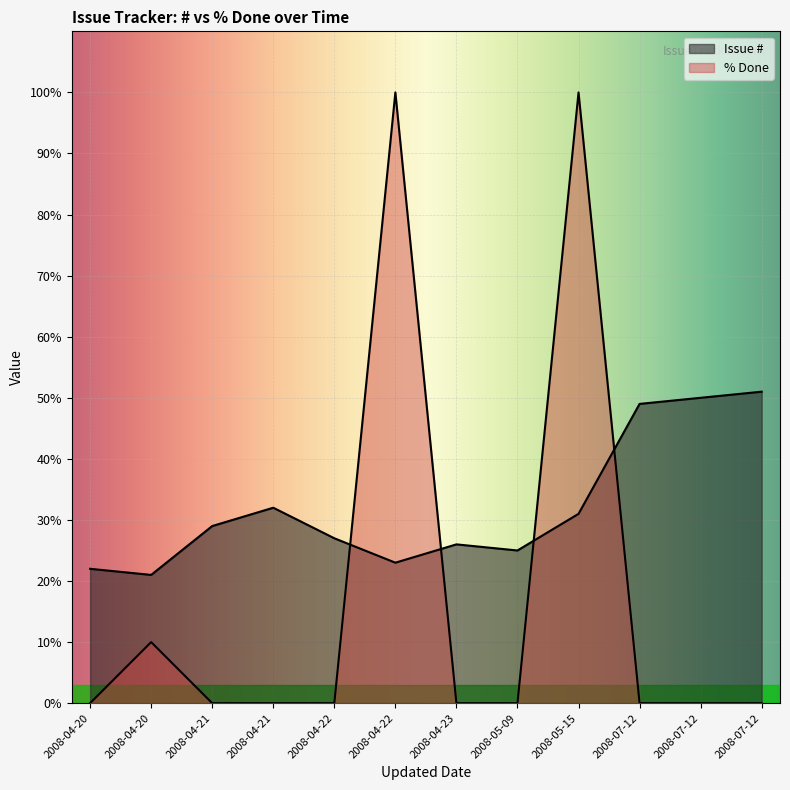

What is the difference between the maximum and minimum values in the % Done series?

100